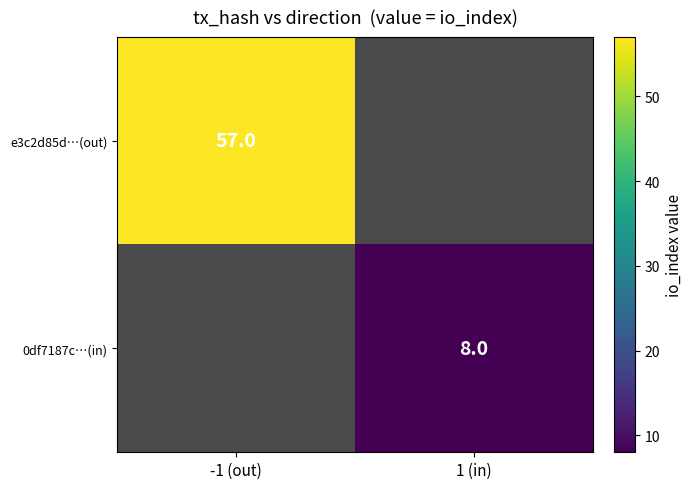

The value of 0df7187c…(in) at 1 (in) is 11. True or false?

False